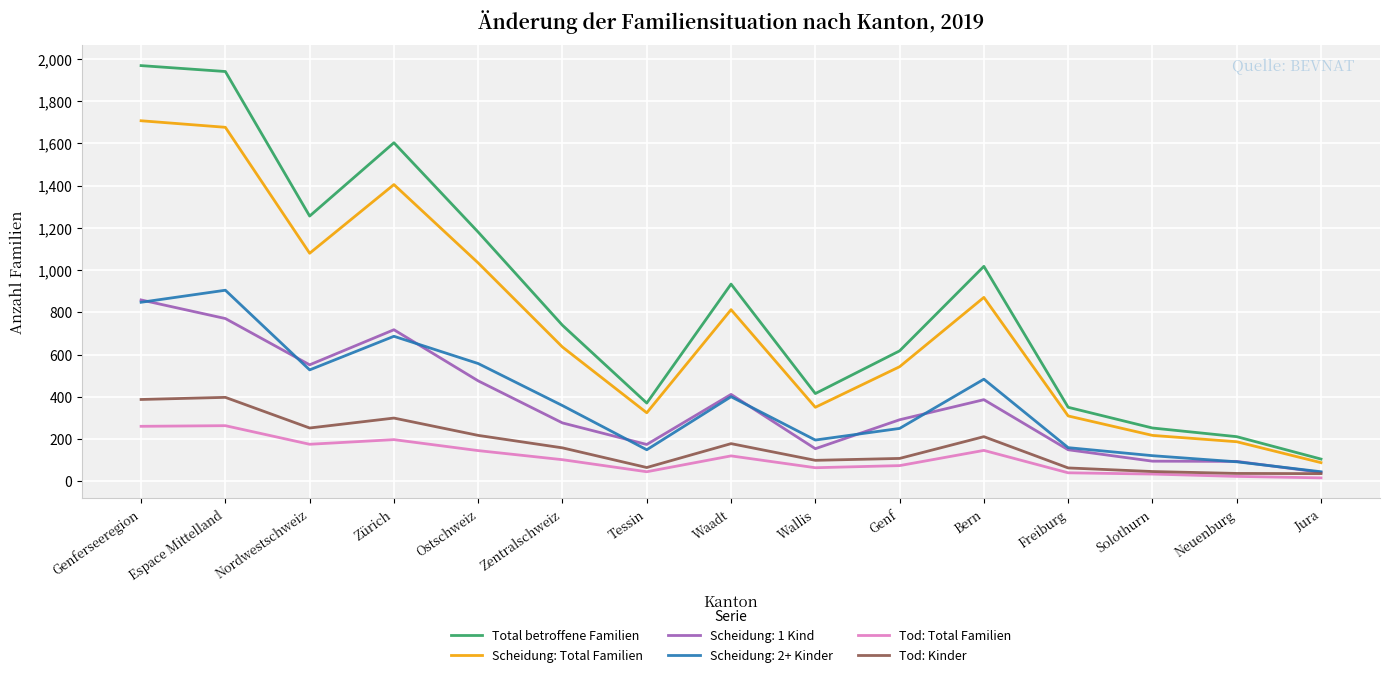

The Tod: Total Familien series shows 46 at Tessin. True or false?

True